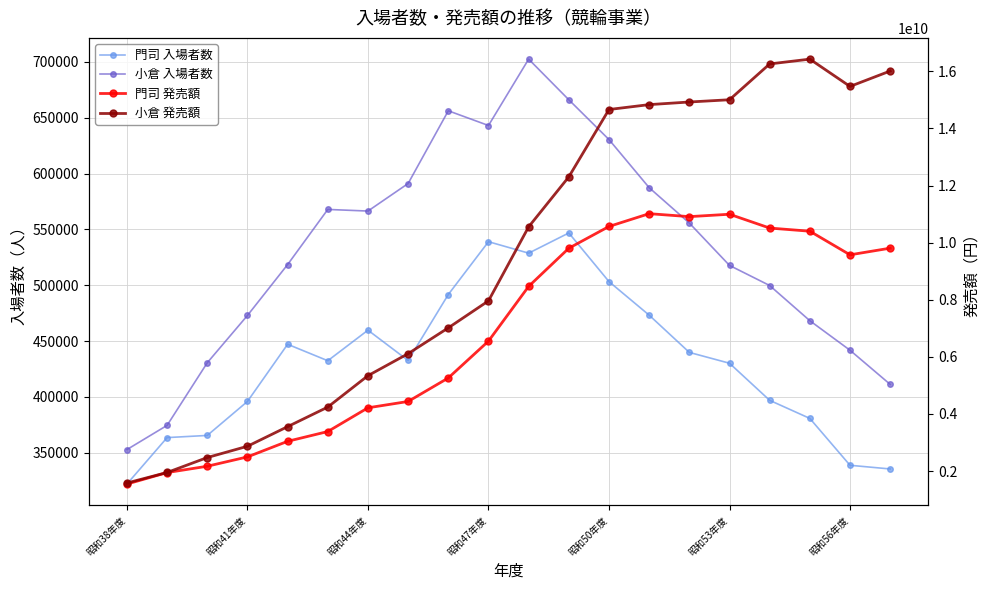

True or false: 小倉 発売額 and 門司 入場者数 cross at least once.

False